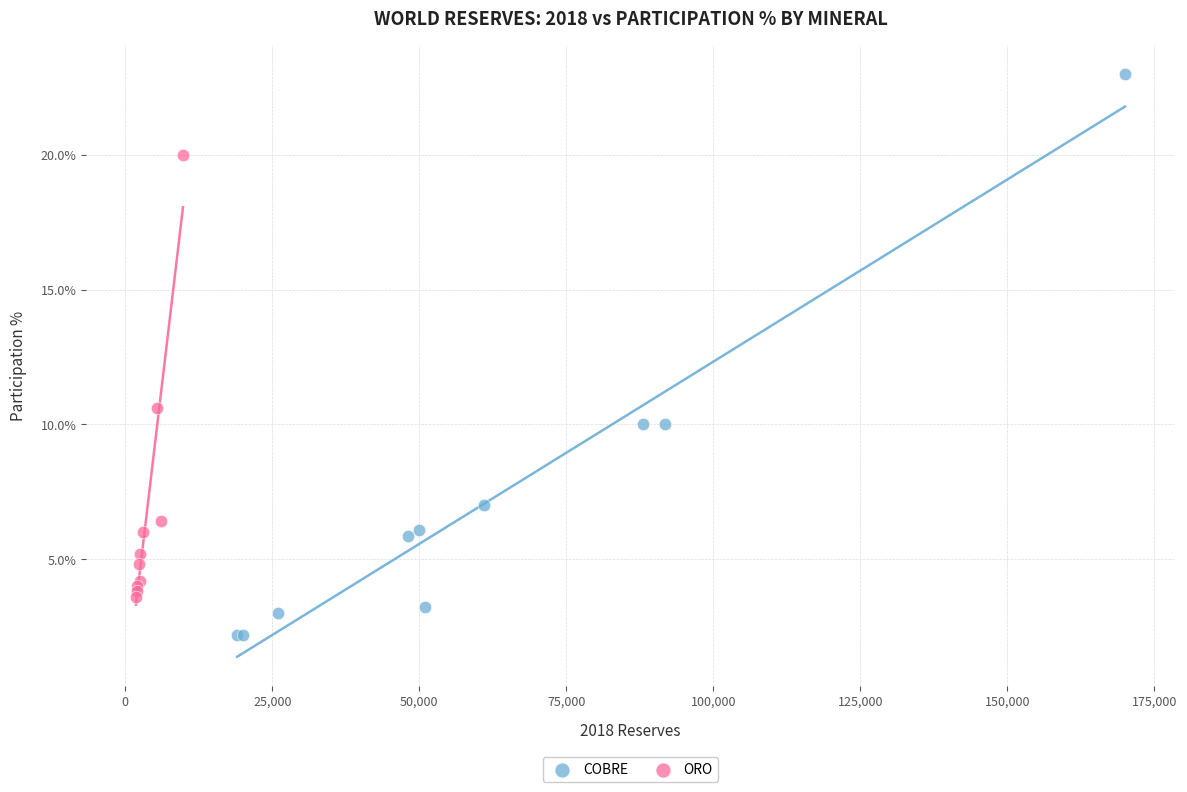

Which series has the largest Y range (max minus min)?

COBRE